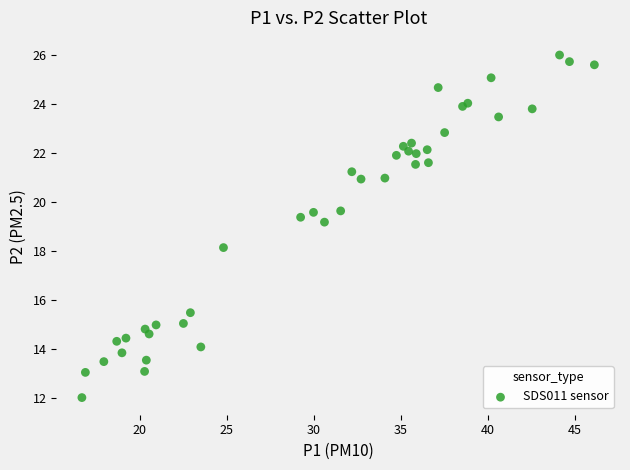

What Y value in the scatter plot is closest to 19?

19.2